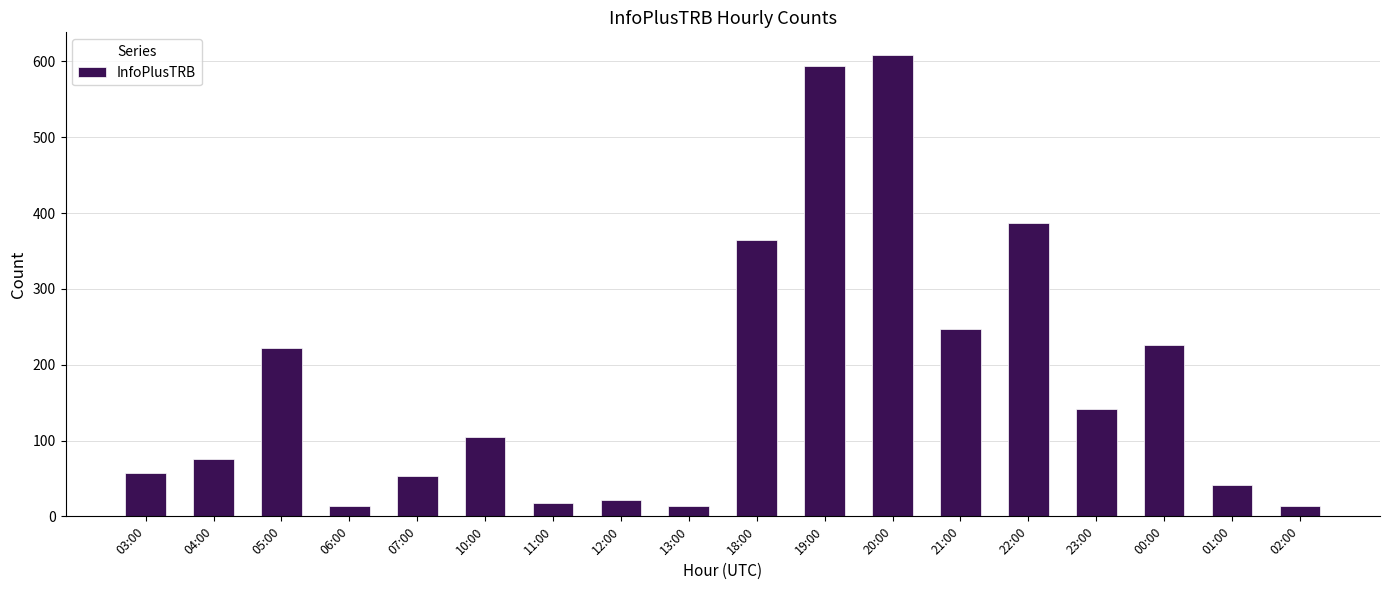

What position from the right is 21:00?

6